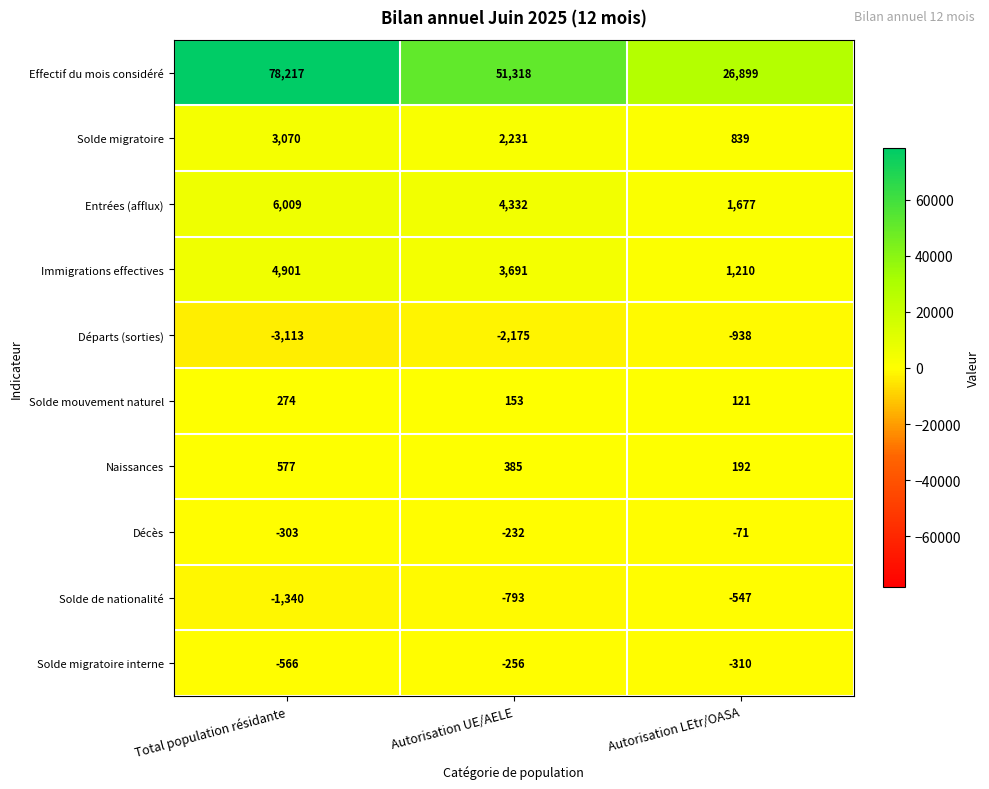

Which label corresponds to the largest value in the chart?

Total population résidante